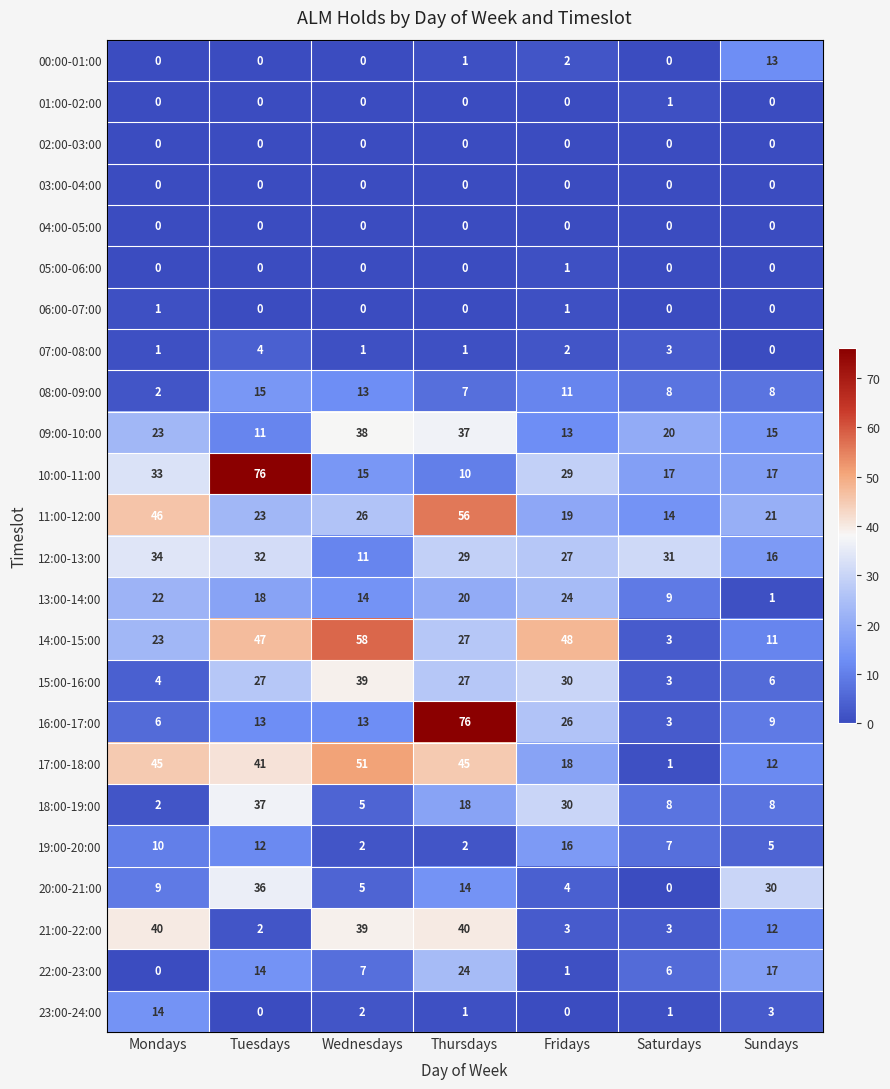

Count the number of categories in the chart.

7